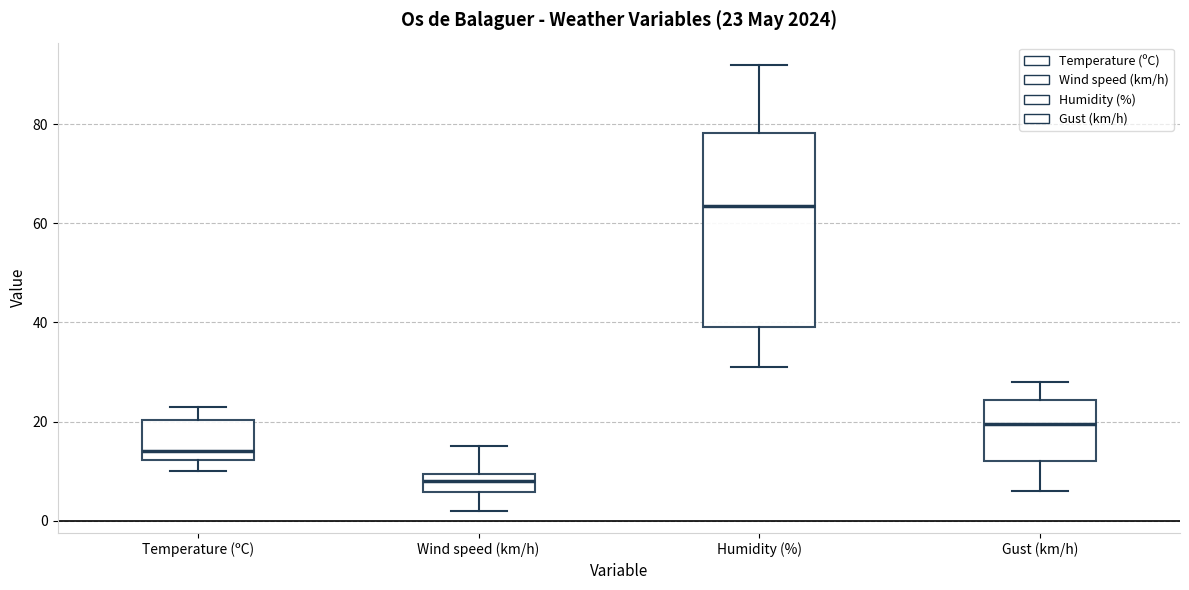

Which box is the tallest, from its lower edge to its upper edge?

Humidity (%)